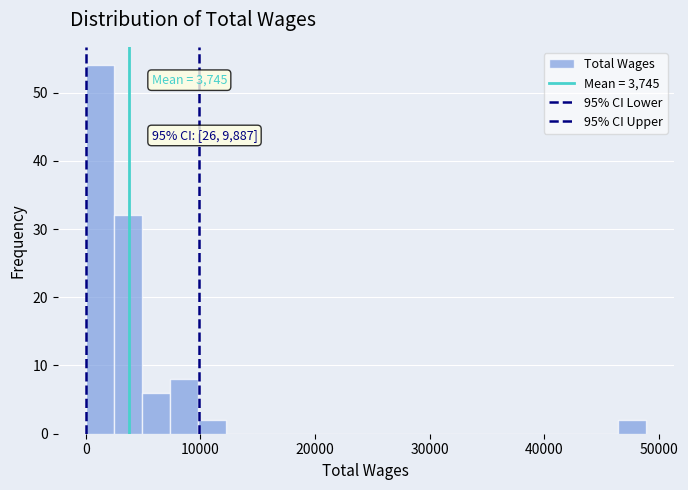

Around what value on the x-axis is the tallest bar? Give the approximate position of its centre, as read against the axis.

1000